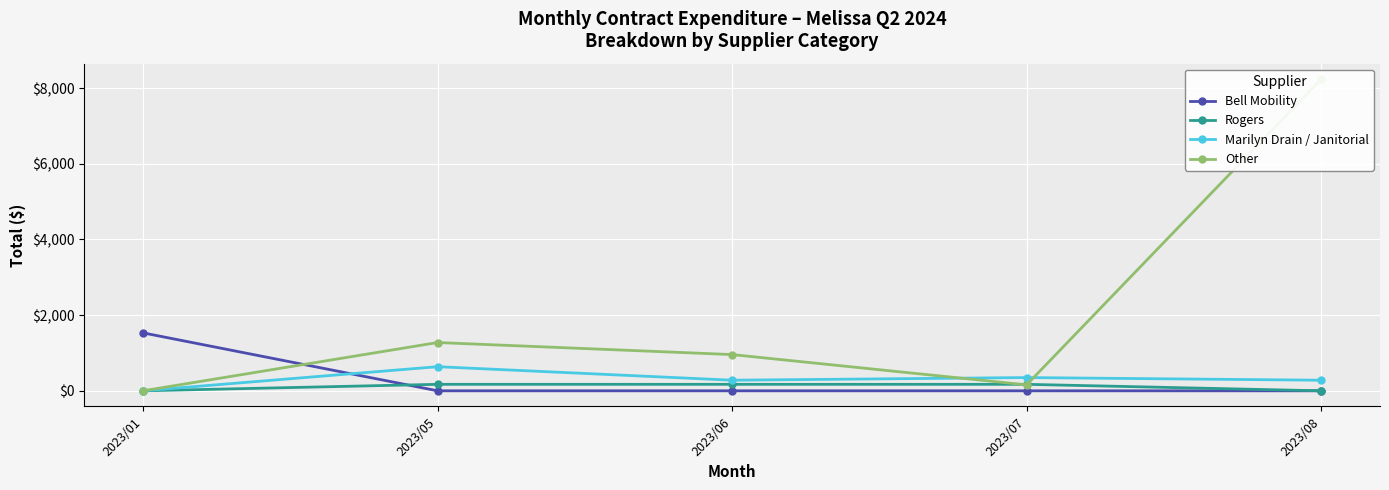

List the series in order of their peak value, highest first.

Other, Bell Mobility, Marilyn Drain / Janitorial, Rogers